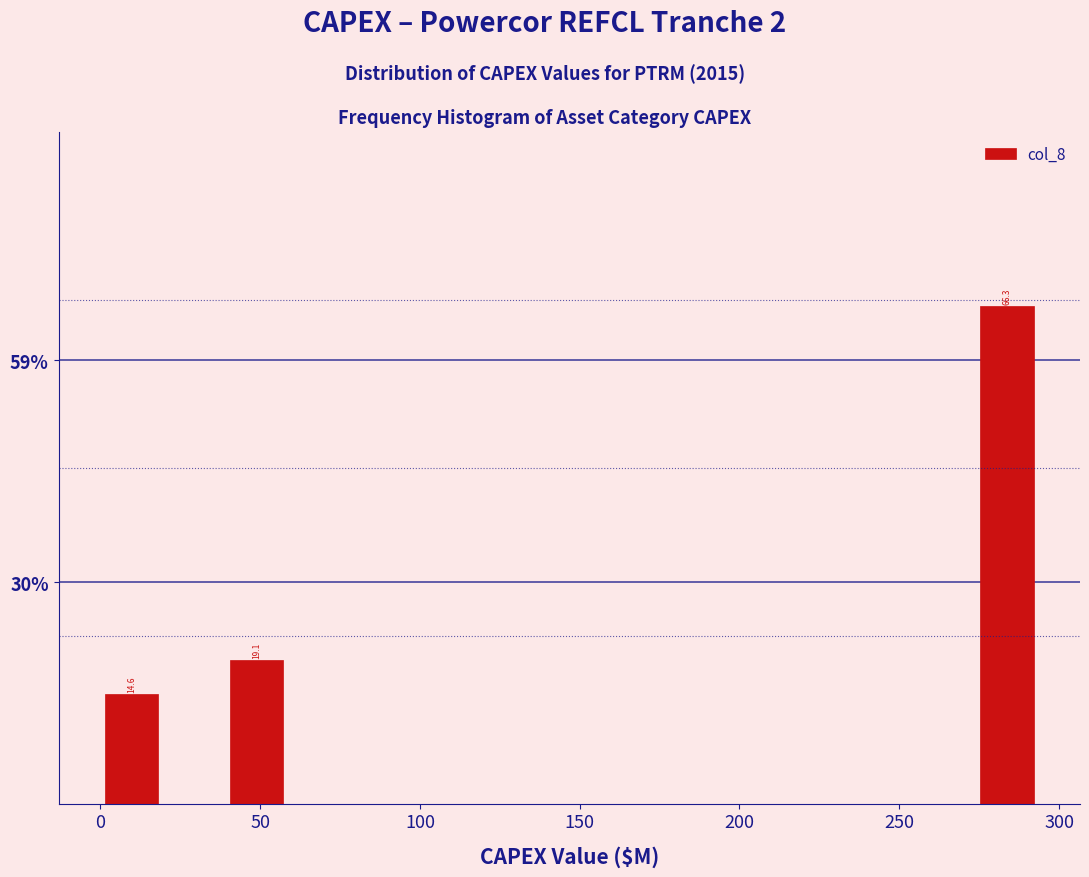

Around what value on the x-axis is the tallest bar? Give the approximate position of its centre, as read against the axis.

285